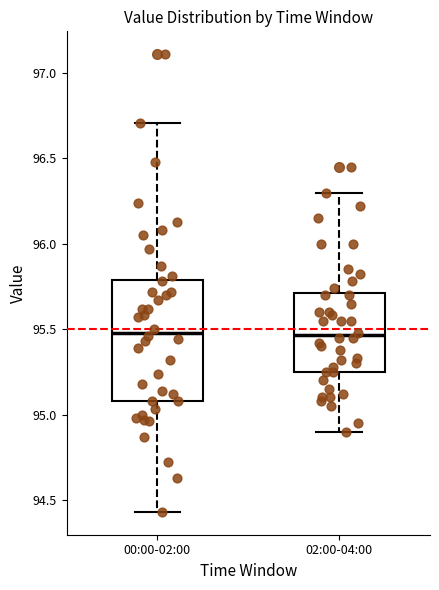

Comparing the boxes themselves (not the whiskers), which one is the tallest?

00:00-02:00